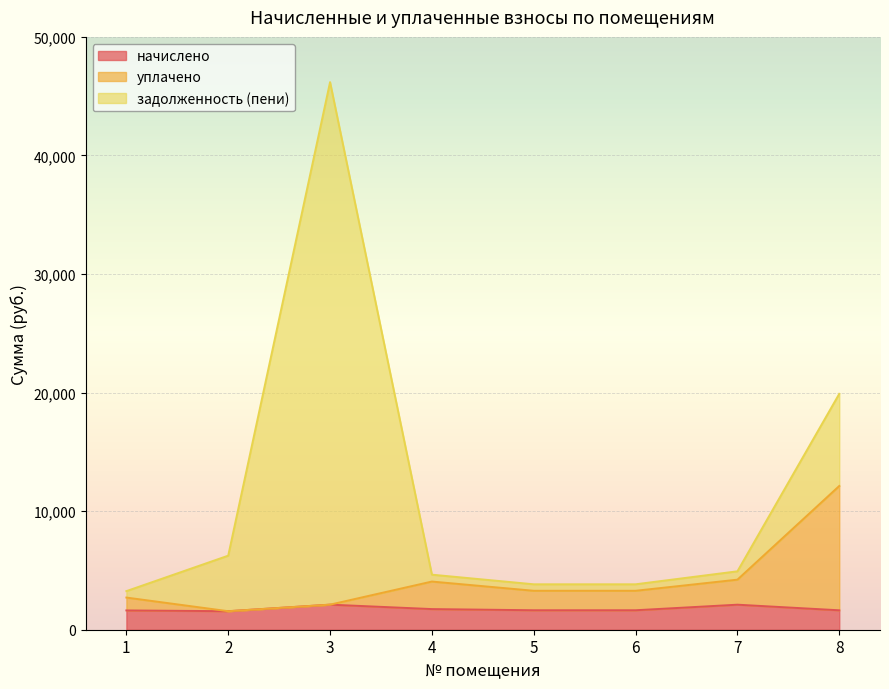

What is the value of the уплачено point at the 1st from the left?

2712.9